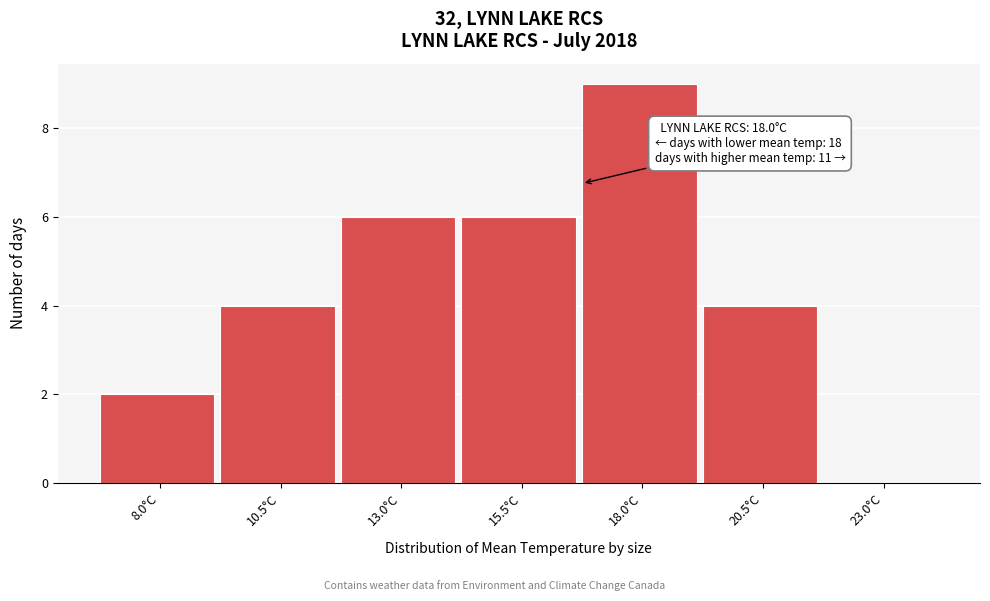

Reading right to left, extract all data points from this chart.

23.0°C=0	20.5°C=4	18.0°C=9	15.5°C=6	13.0°C=6	10.5°C=4	8.0°C=2